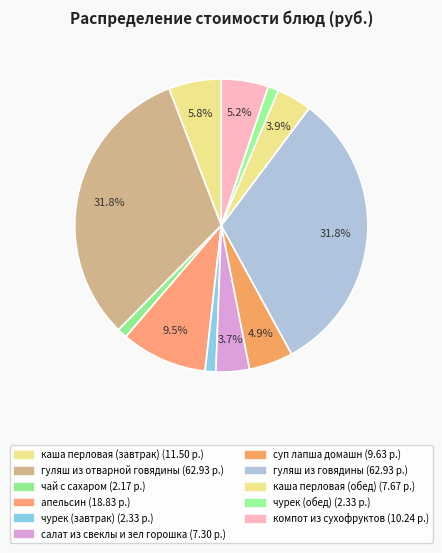

To the nearest percent, what is the combined percentage of чай с сахаром and апельсин?

11%